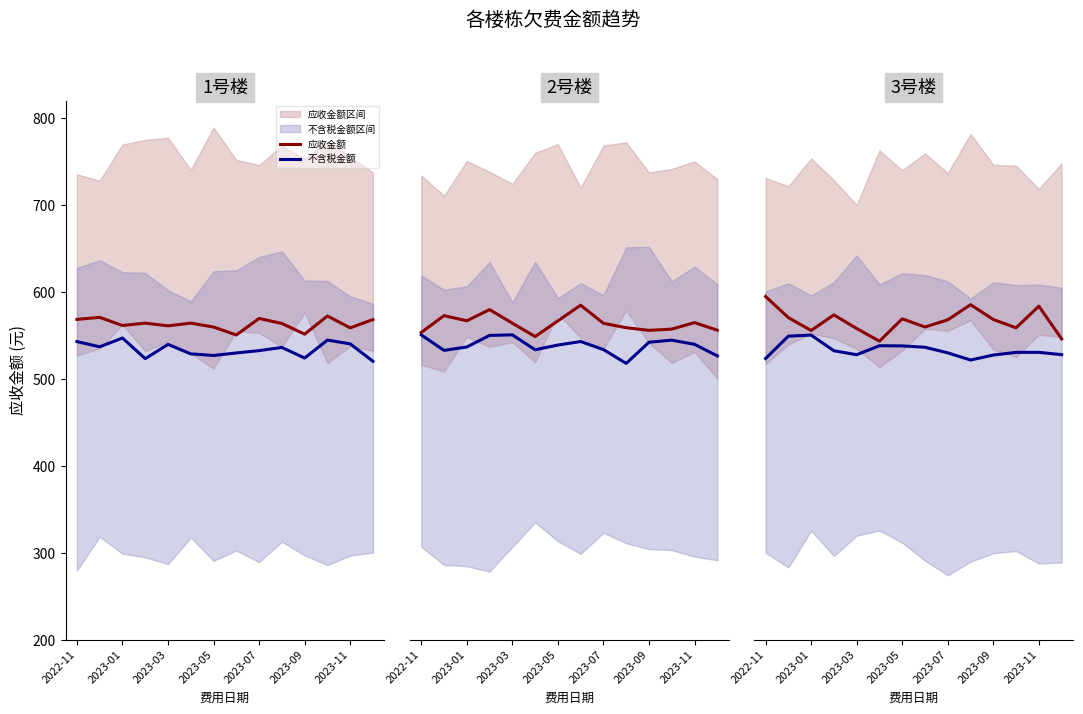

Is it true that 不含税金额 equals 536.3 at 7?

True